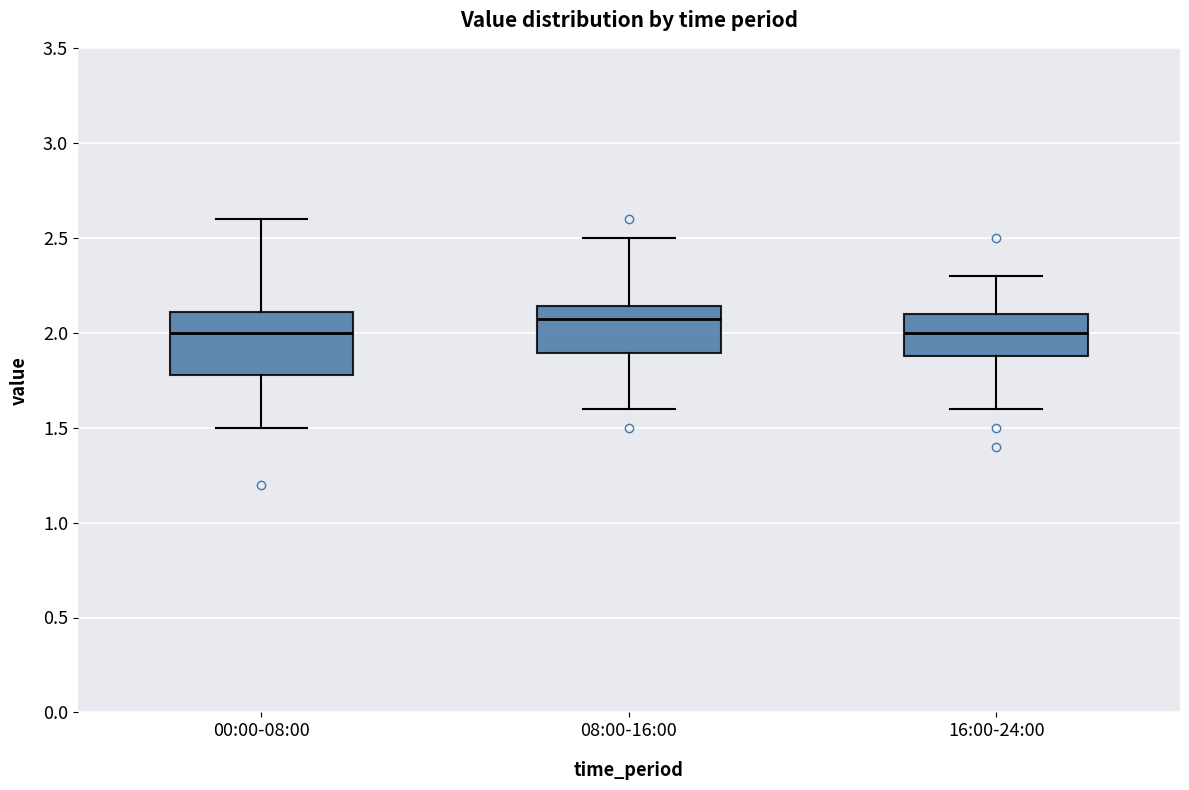

Reading left to right, transcribe this box plot: for each box, give where its median line is, the range the box spans, and where its two whiskers end, as read against the y-axis. The values are not printed on the chart, so give them approximately, as read against the axis.

00:00-08:00: median 2.00, box 1.80 to 2.10, whiskers 1.50 to 2.60
08:00-16:00: median 2.05, box 1.90 to 2.15, whiskers 1.60 to 2.50
16:00-24:00: median 2.00, box 1.90 to 2.10, whiskers 1.60 to 2.30